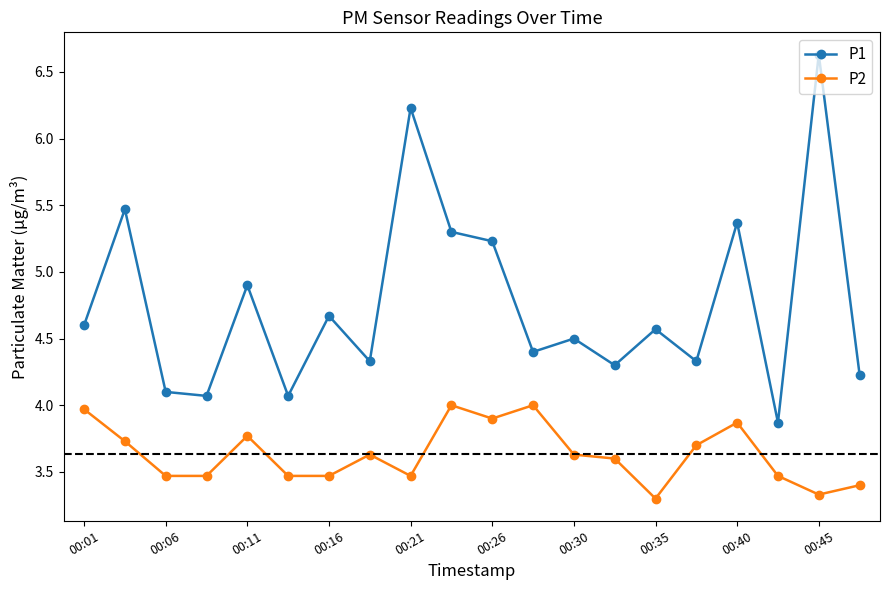

What is the difference between the maximum and second lowest values in the P2 series?

0.7